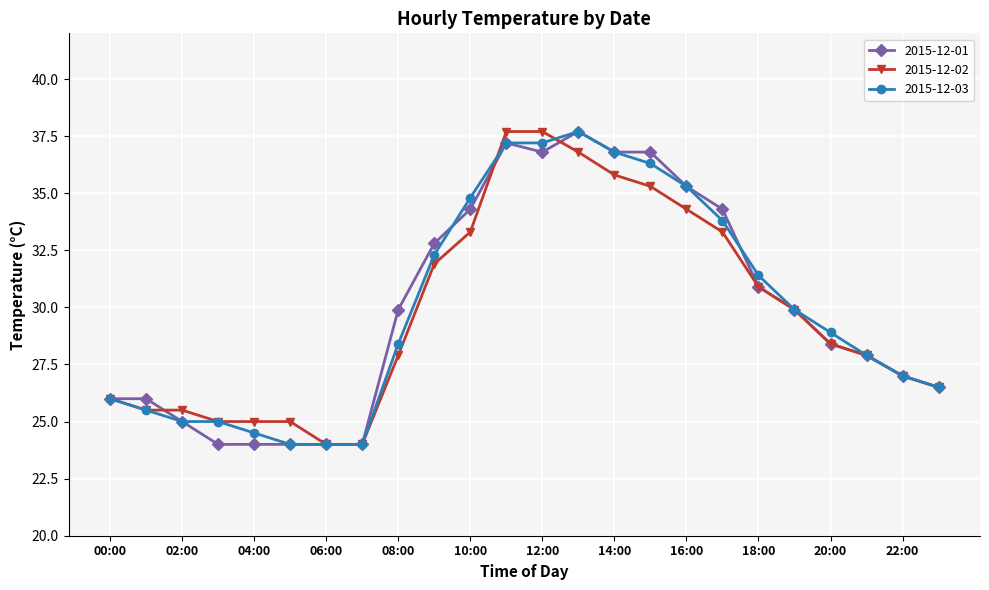

What is the sum of all 2015-12-03 values?

719.4